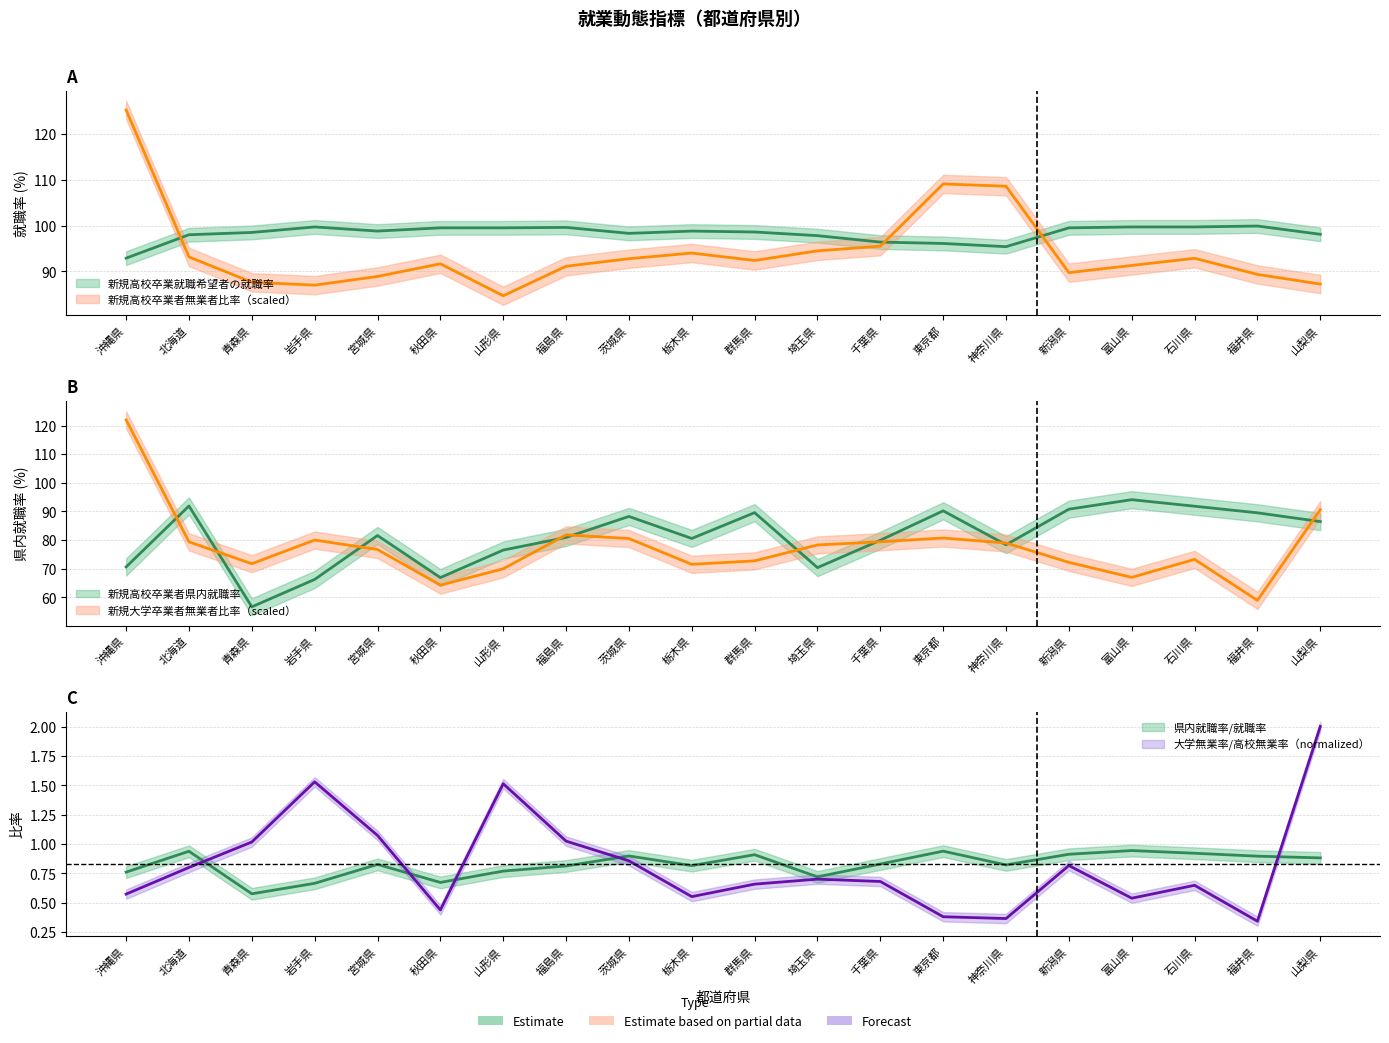

What is the minimum value for 新規大学卒業者無業者比率?

58.9